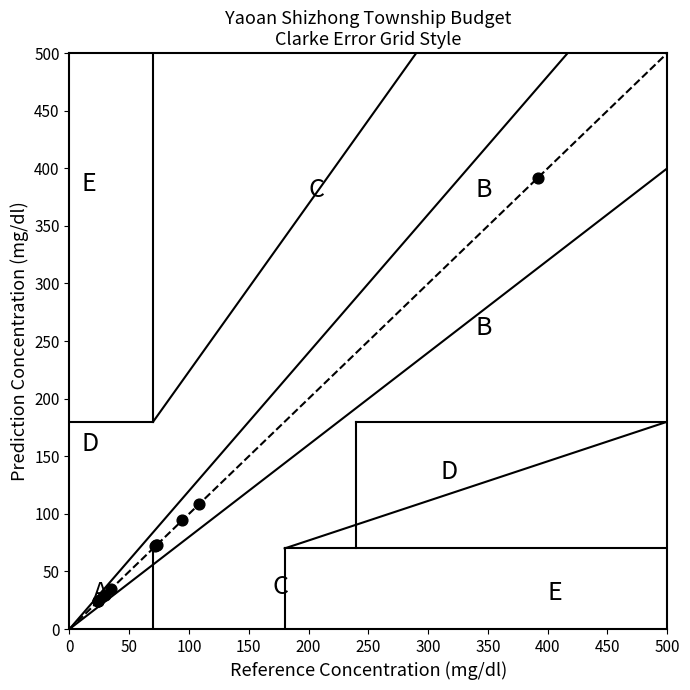

What Y value in the scatter plot is closest to 207?

108.7